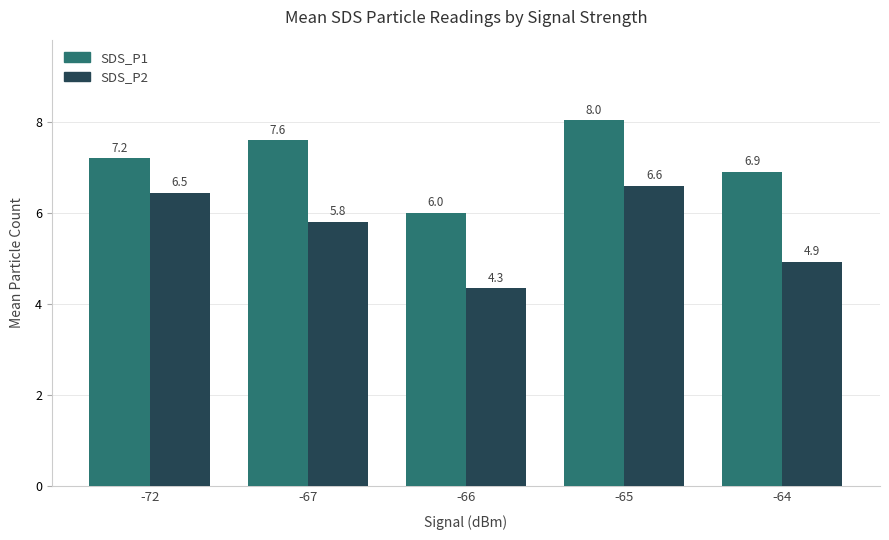

Where does the SDS_P2 series first go above 5?

-72